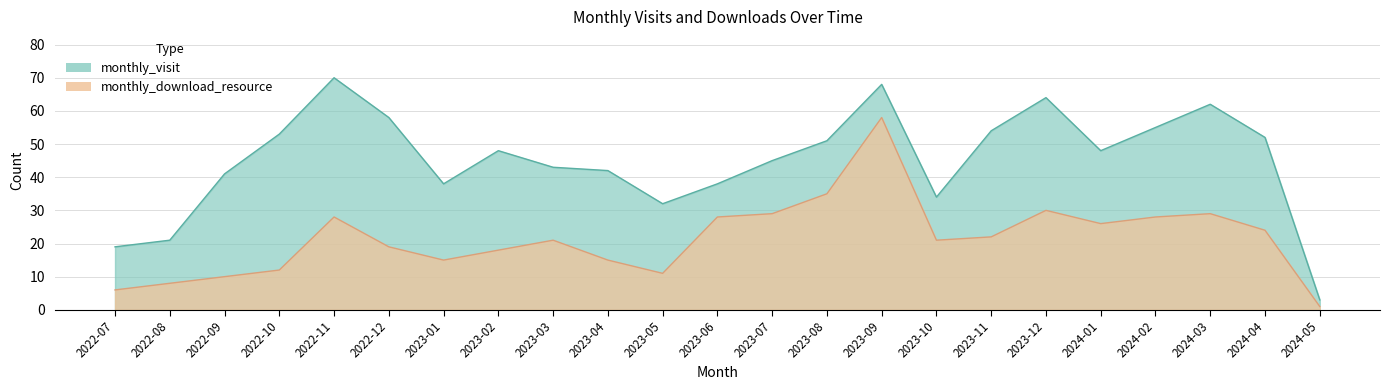

What is the minimum value for monthly_visit?

3